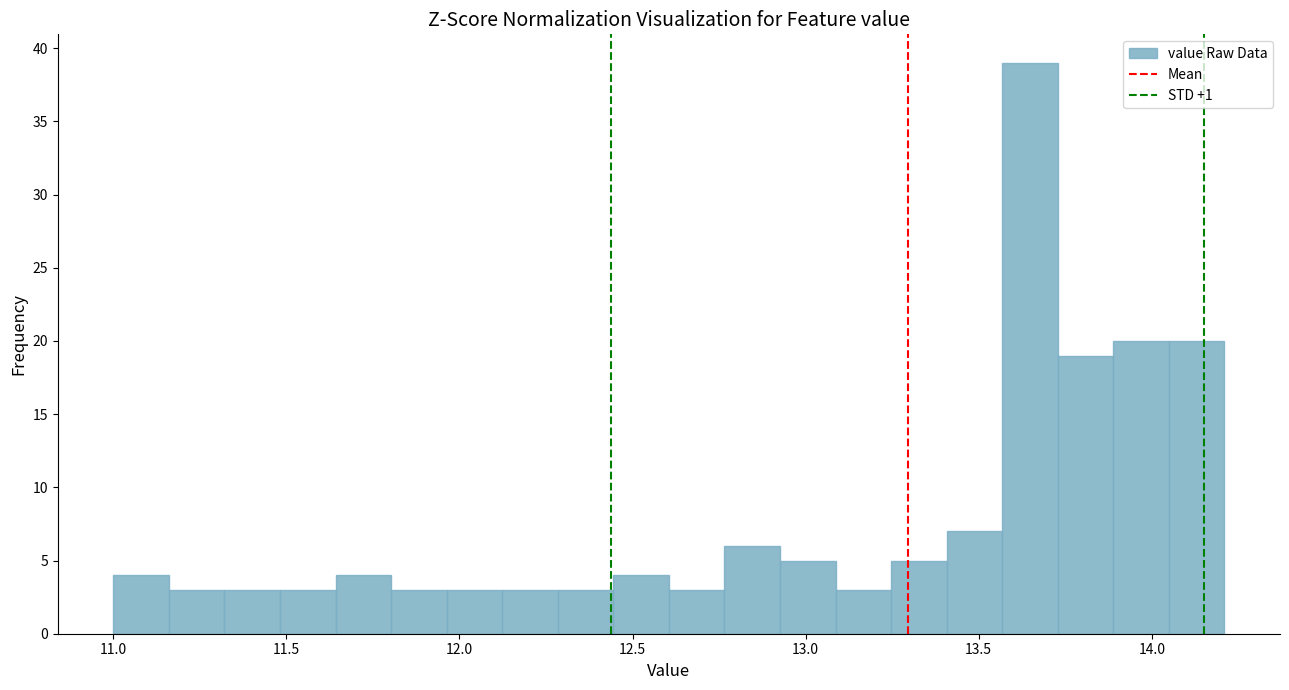

Read against the x-axis, roughly where is the centre of the tallest bar?

13.65